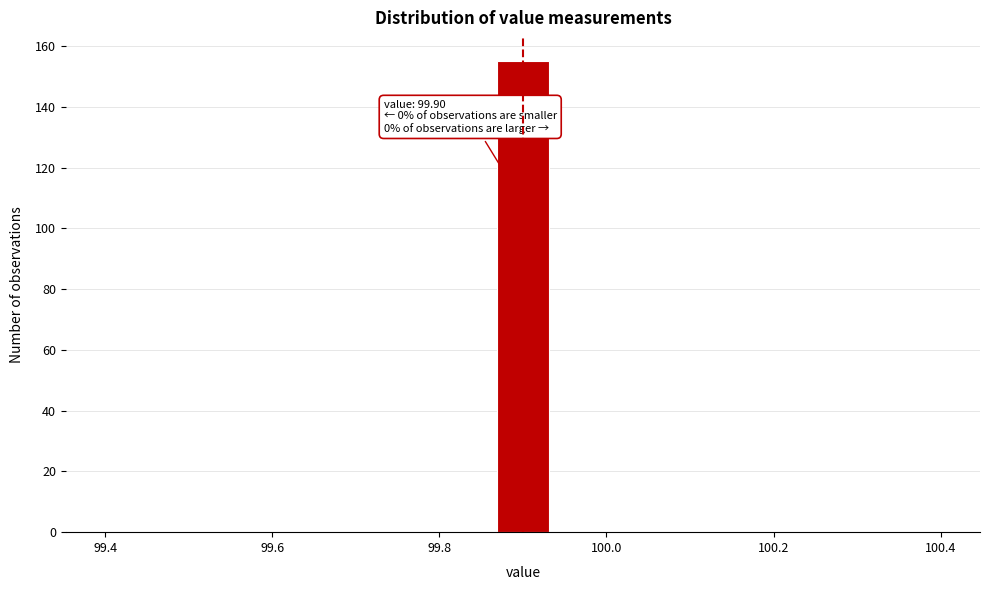

Around what value on the x-axis is the tallest bar? Give the approximate position of its centre, as read against the axis.

99.90